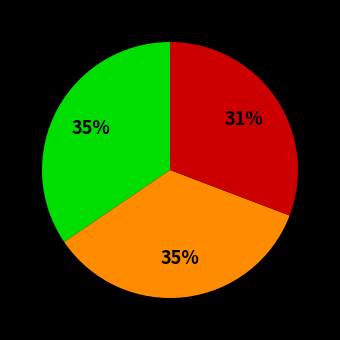

To the nearest percent, what is the average slice percentage?

33%